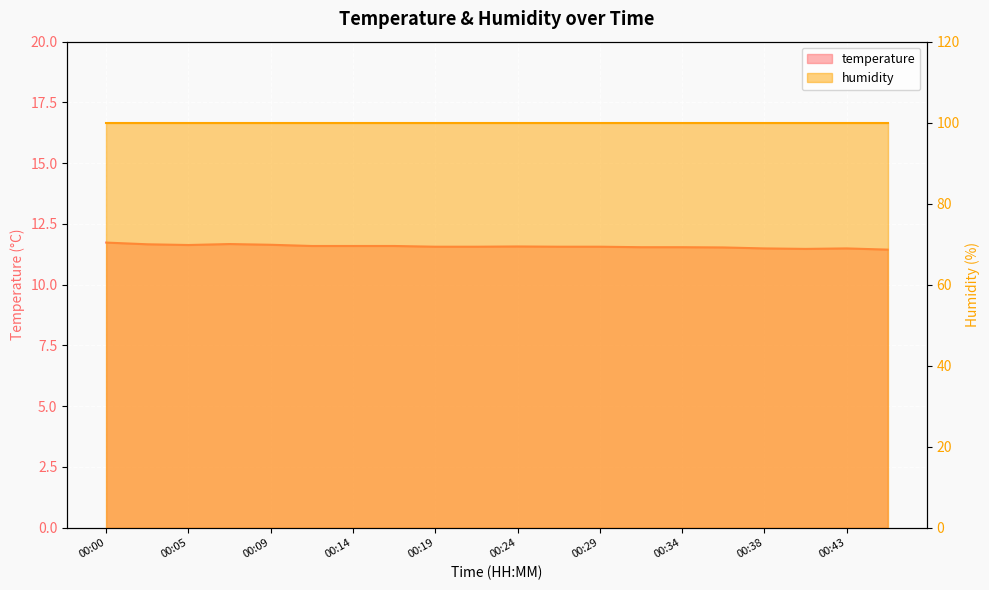

Is it true that the value at 00:14 is 7.7?

False